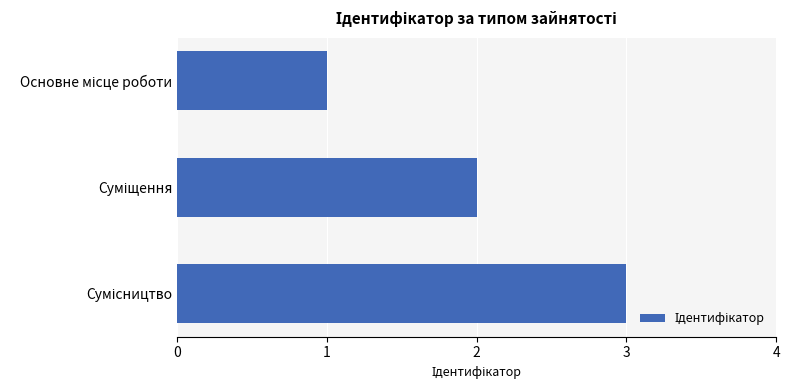

What is the greatest value displayed?

3